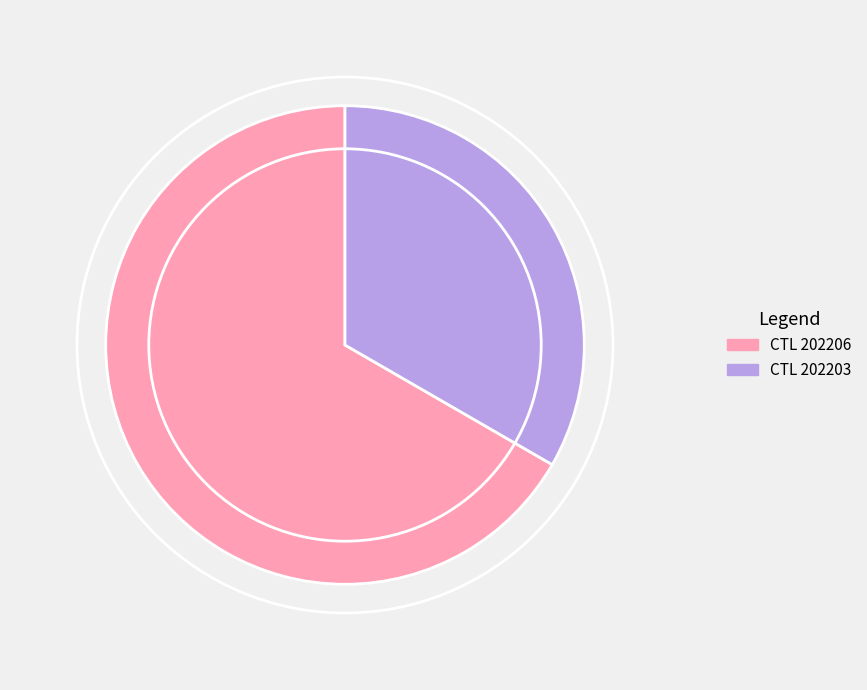

Is there any slice that represents more than half of the pie?

Yes